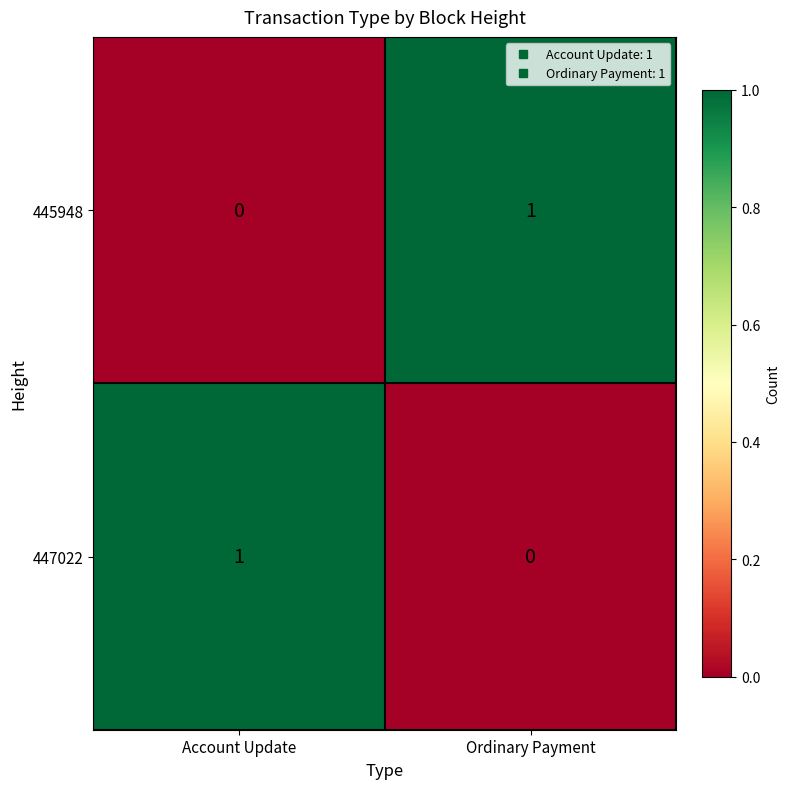

At which label is 447022 closest to 0?

Ordinary Payment